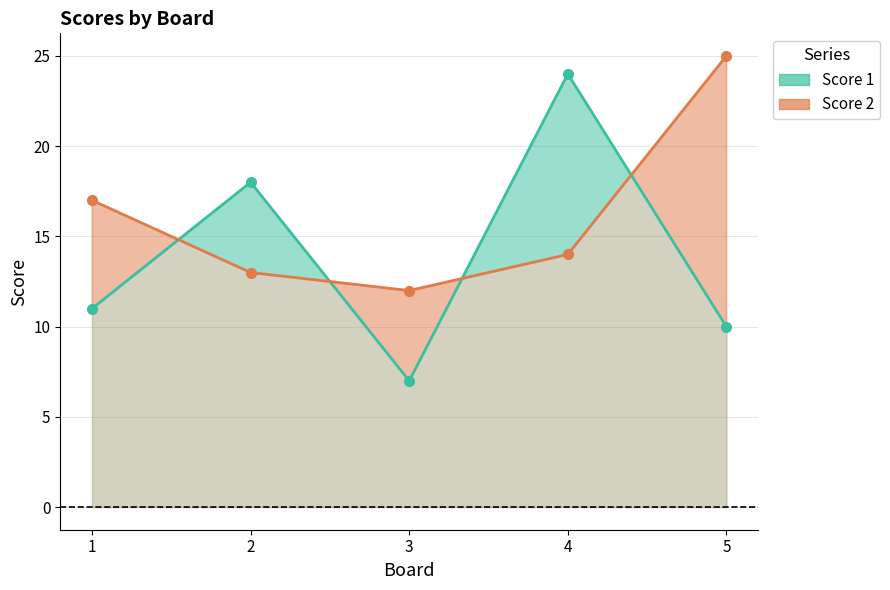

True or false: Score 2 has a value of 30 at 1.

False